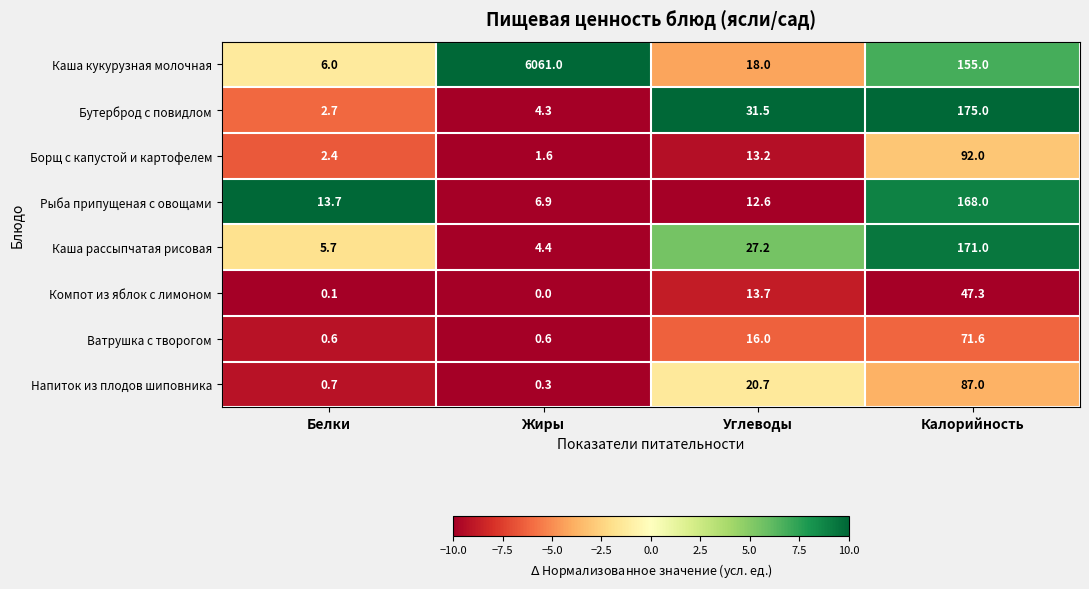

At which category is the sum across all series the highest?

Жиры